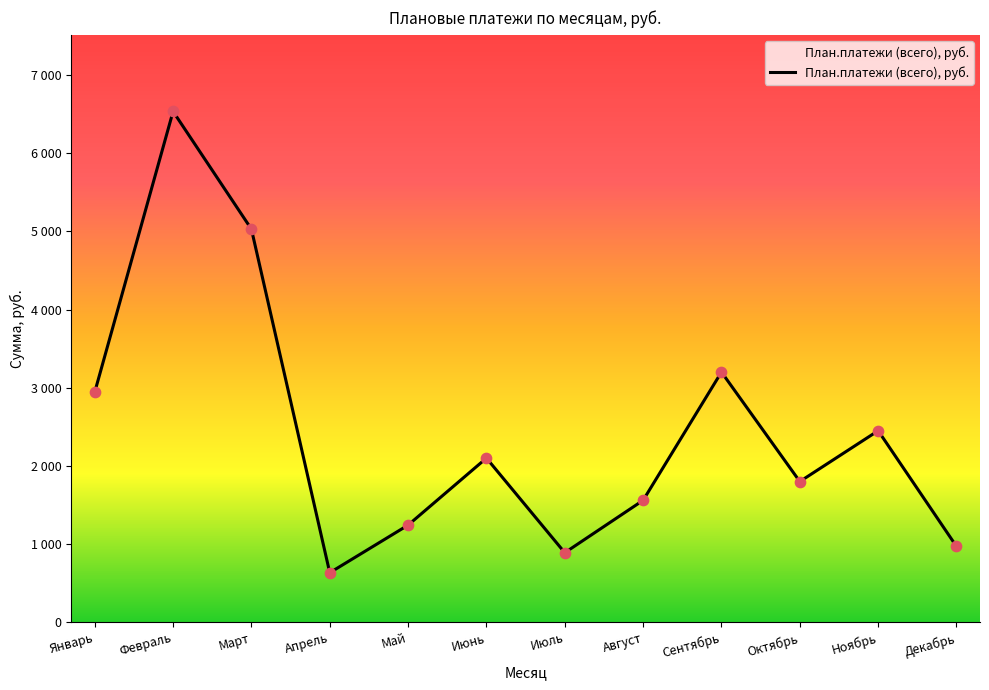

Is this an area chart (filled region under the line)?

Yes